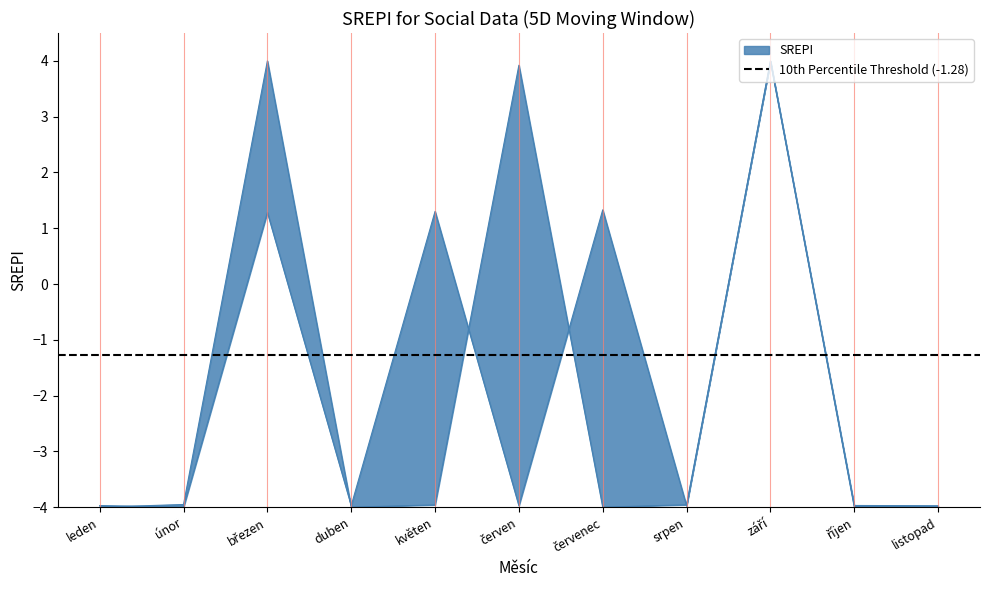

True or false: col_5 extra has a value of 0.5 at květen.

False